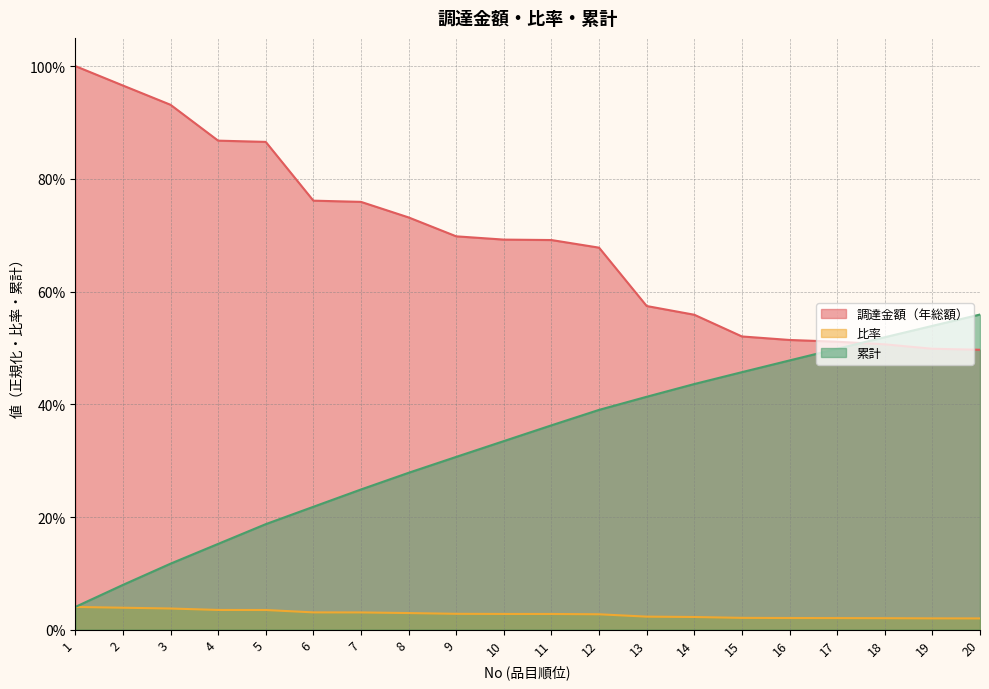

What is the maximum value shown in the chart?

1.0